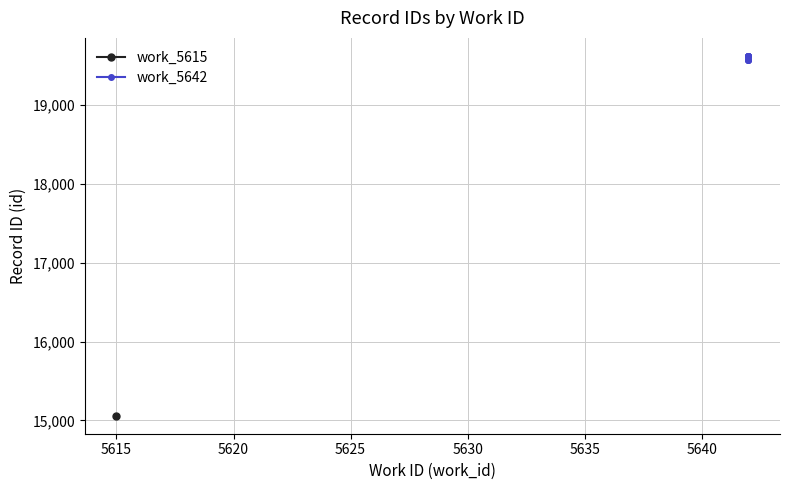

The chart shows a value of 26131 at 5640. True or false?

False